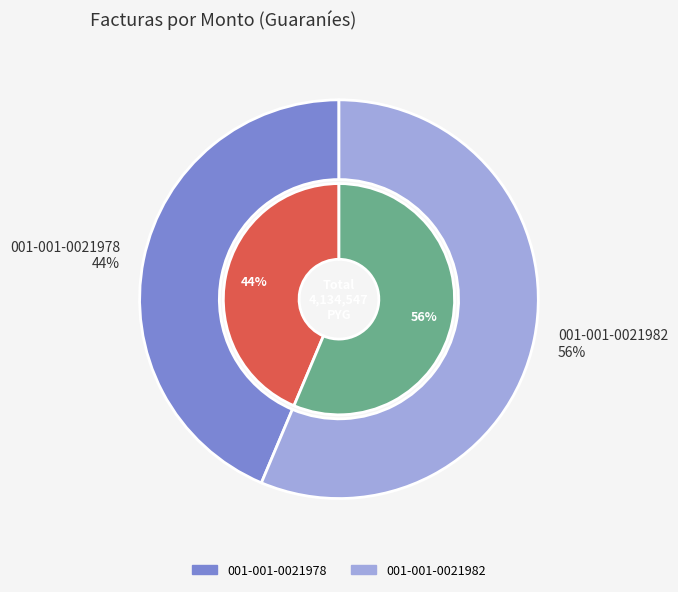

What percentage do 001-001-0021982 and 001-001-0021978 together represent?

100.0%